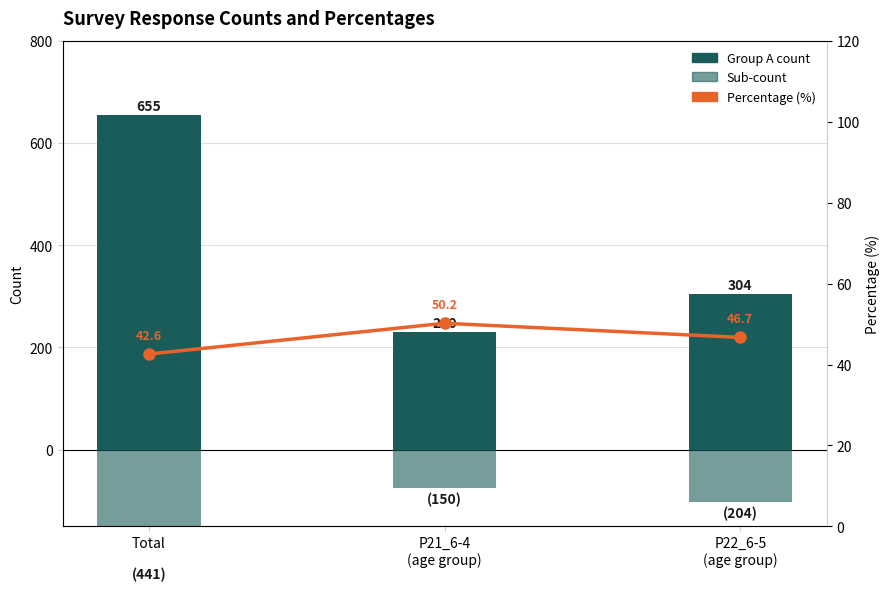

True or false: Percentage (%) has a value of 23.9 at P22_6-5
(age group).

False